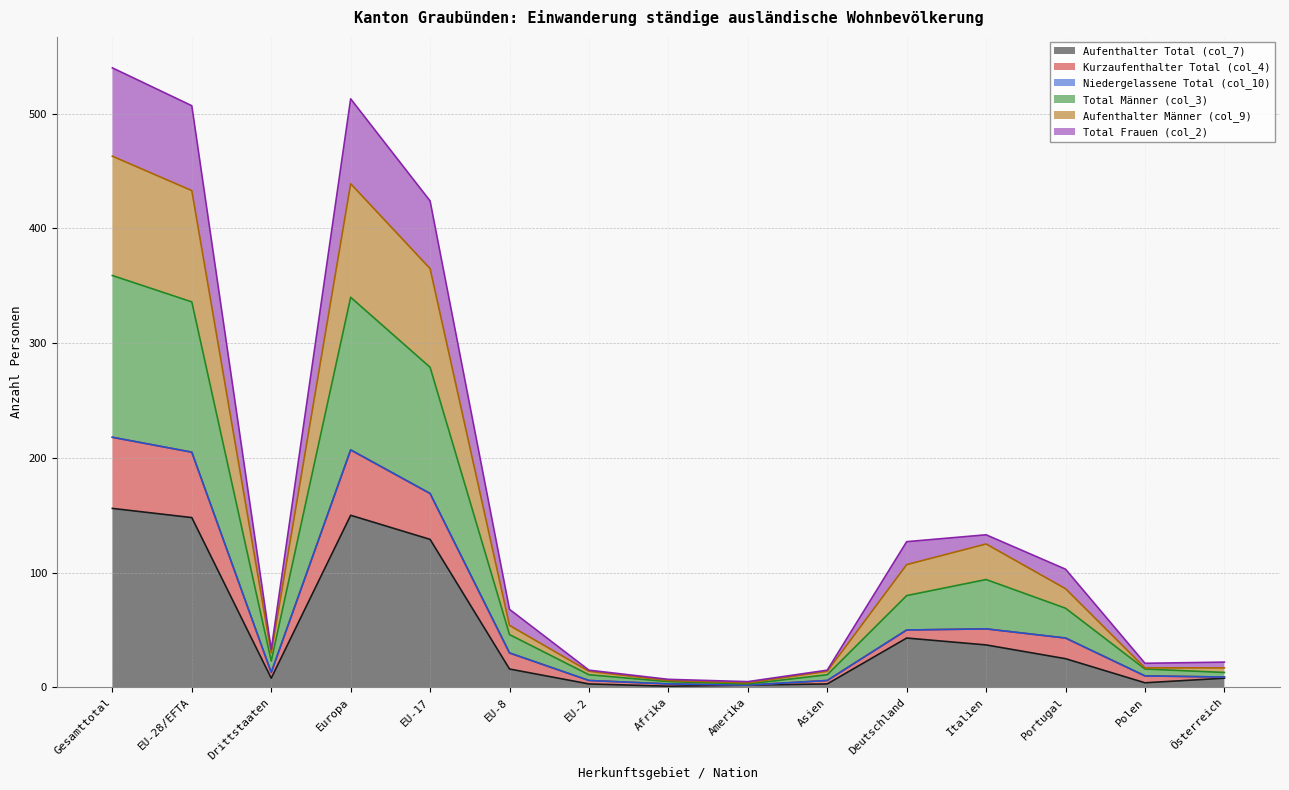

How many interior local valleys does the Total Männer (col_3) series have?

2